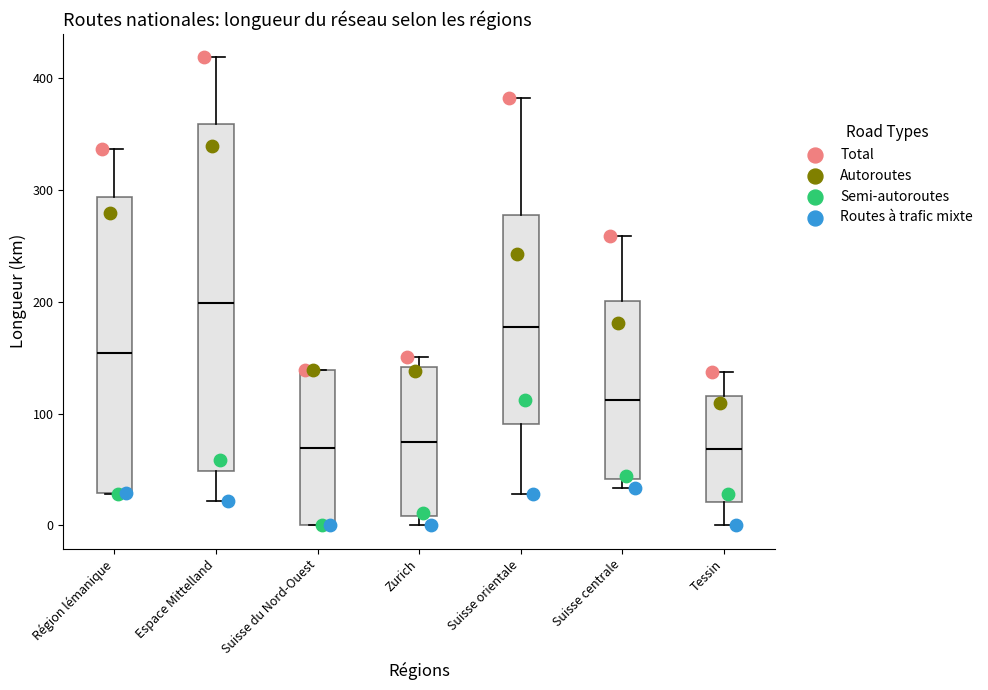

Reading left to right, read every box against the y-axis: the position of its median line, the range the box covers, and the ends of its whiskers. The values are not printed on the chart, so give them approximately, as read against the axis.

Région lémanique: median 150, box 30 to 290, whiskers 30 to 340
Espace Mittelland: median 200, box 50 to 360, whiskers 20 to 420
Suisse du Nord-Ouest: median 70, box 0 to 140, whiskers 0 to 140
Zurich: median 70, box 10 to 140, whiskers 0 to 150
Suisse orientale: median 180, box 90 to 280, whiskers 30 to 380
Suisse centrale: median 110, box 40 to 200, whiskers 30 to 260
Tessin: median 70, box 20 to 120, whiskers 0 to 140